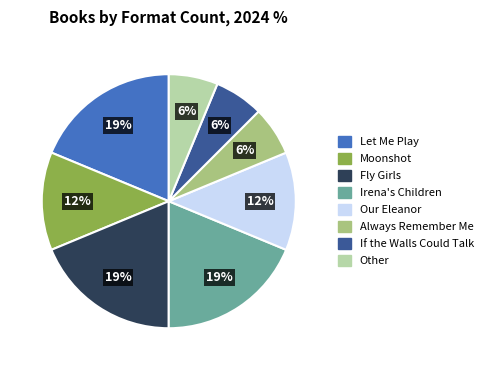

How many segments does this pie chart have?

8